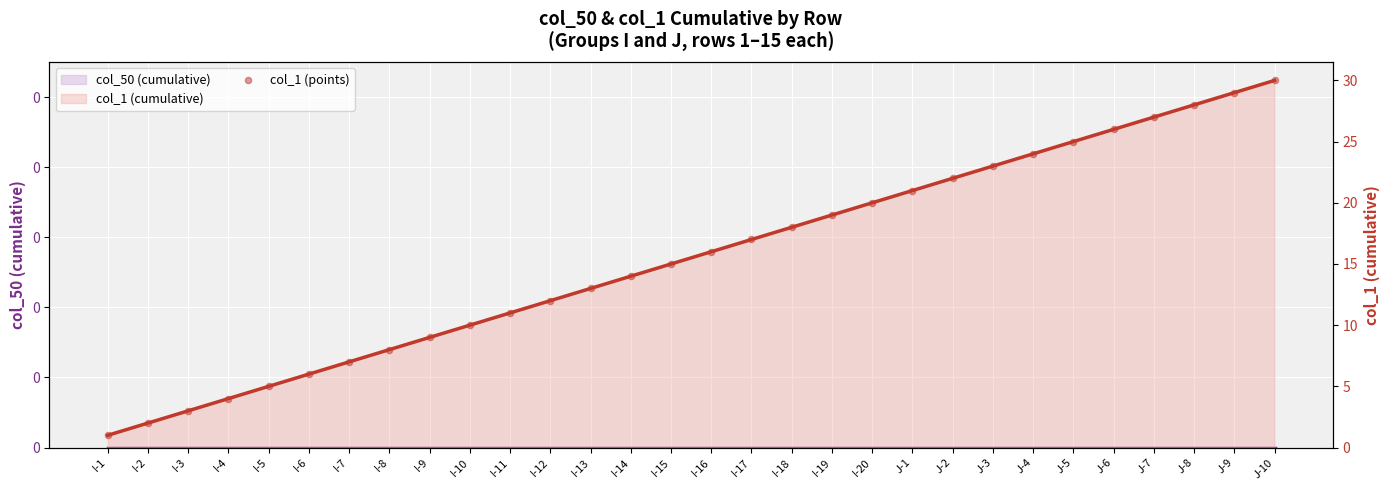

Which series reaches the minimum Y coordinate?

col_50 (cumulative)